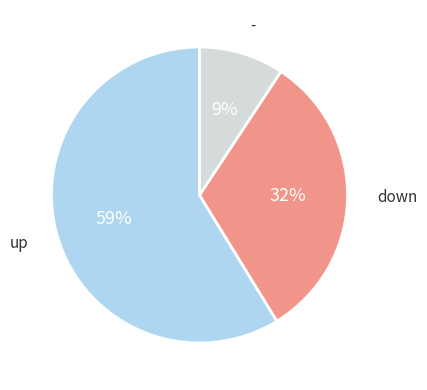

Do - and down together represent more than half of the pie?

No